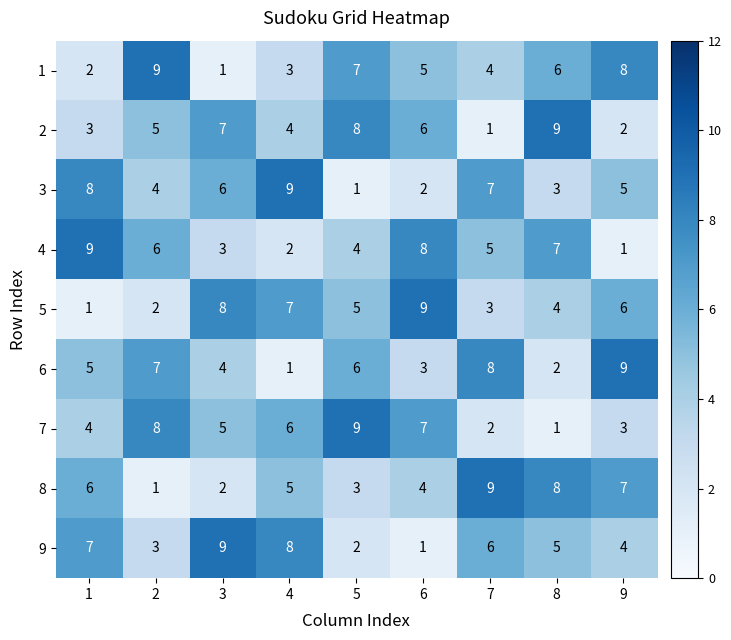

What is the maximum value for 2?

9